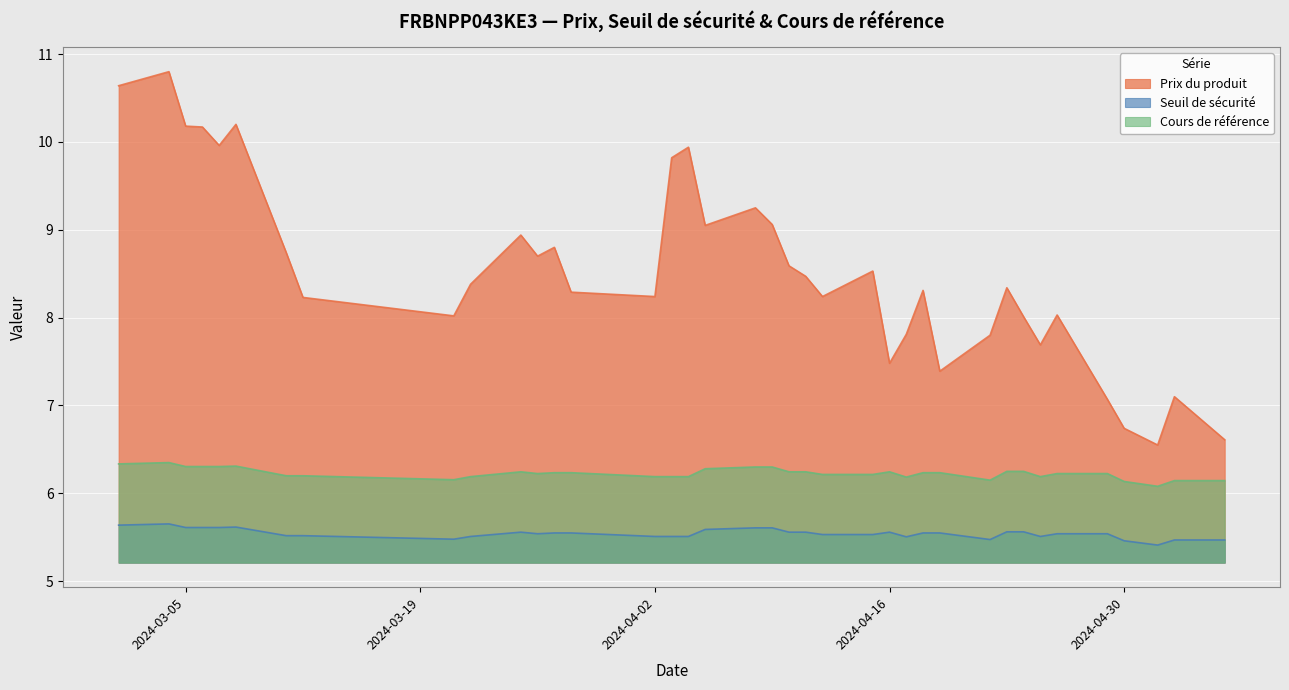

Reading left to right, transcribe all the data shown in this chart.

Prix du produit: 2024-05-06=6.6	2024-05-03=7.1	2024-05-02=6.5	2024-04-30=6.7	2024-04-29=7.1	2024-04-26=8.0	2024-04-25=7.7	2024-04-24=8.0	2024-04-23=8.3	2024-04-22=7.8	2024-04-19=7.4	2024-04-18=8.3	2024-04-17=7.8	2024-04-16=7.5	2024-04-15=8.5	2024-04-12=8.2	2024-04-11=8.5	2024-04-10=8.6	2024-04-09=9.1	2024-04-08=9.2	2024-04-05=9.1	2024-04-04=9.9	2024-04-03=9.8	2024-04-02=8.2	2024-03-28=8.3	2024-03-27=8.8	2024-03-26=8.7	2024-03-25=8.9	2024-03-22=8.4	2024-03-21=8.0	2024-03-12=8.2	2024-03-11=8.7	2024-03-08=10.2	2024-03-07=10.0	2024-03-06=10.2	2024-03-05=10.2	2024-03-04=10.8	2024-03-01=10.6
Seuil de sécurité: 2024-05-06=5.5	2024-05-03=5.5	2024-05-02=5.4	2024-04-30=5.5	2024-04-29=5.5	2024-04-26=5.5	2024-04-25=5.5	2024-04-24=5.6	2024-04-23=5.6	2024-04-22=5.5	2024-04-19=5.5	2024-04-18=5.5	2024-04-17=5.5	2024-04-16=5.6	2024-04-15=5.5	2024-04-12=5.5	2024-04-11=5.6	2024-04-10=5.6	2024-04-09=5.6	2024-04-08=5.6	2024-04-05=5.6	2024-04-04=5.5	2024-04-03=5.5	2024-04-02=5.5	2024-03-28=5.5	2024-03-27=5.5	2024-03-26=5.5	2024-03-25=5.6	2024-03-22=5.5	2024-03-21=5.5	2024-03-12=5.5	2024-03-11=5.5	2024-03-08=5.6	2024-03-07=5.6	2024-03-06=5.6	2024-03-05=5.6	2024-03-04=5.7	2024-03-01=5.6
Cours de référence: 2024-05-06=6.1	2024-05-03=6.1	2024-05-02=6.1	2024-04-30=6.1	2024-04-29=6.2	2024-04-26=6.2	2024-04-25=6.2	2024-04-24=6.2	2024-04-23=6.2	2024-04-22=6.2	2024-04-19=6.2	2024-04-18=6.2	2024-04-17=6.2	2024-04-16=6.2	2024-04-15=6.2	2024-04-12=6.2	2024-04-11=6.2	2024-04-10=6.2	2024-04-09=6.3	2024-04-08=6.3	2024-04-05=6.3	2024-04-04=6.2	2024-04-03=6.2	2024-04-02=6.2	2024-03-28=6.2	2024-03-27=6.2	2024-03-26=6.2	2024-03-25=6.2	2024-03-22=6.2	2024-03-21=6.2	2024-03-12=6.2	2024-03-11=6.2	2024-03-08=6.3	2024-03-07=6.3	2024-03-06=6.3	2024-03-05=6.3	2024-03-04=6.3	2024-03-01=6.3